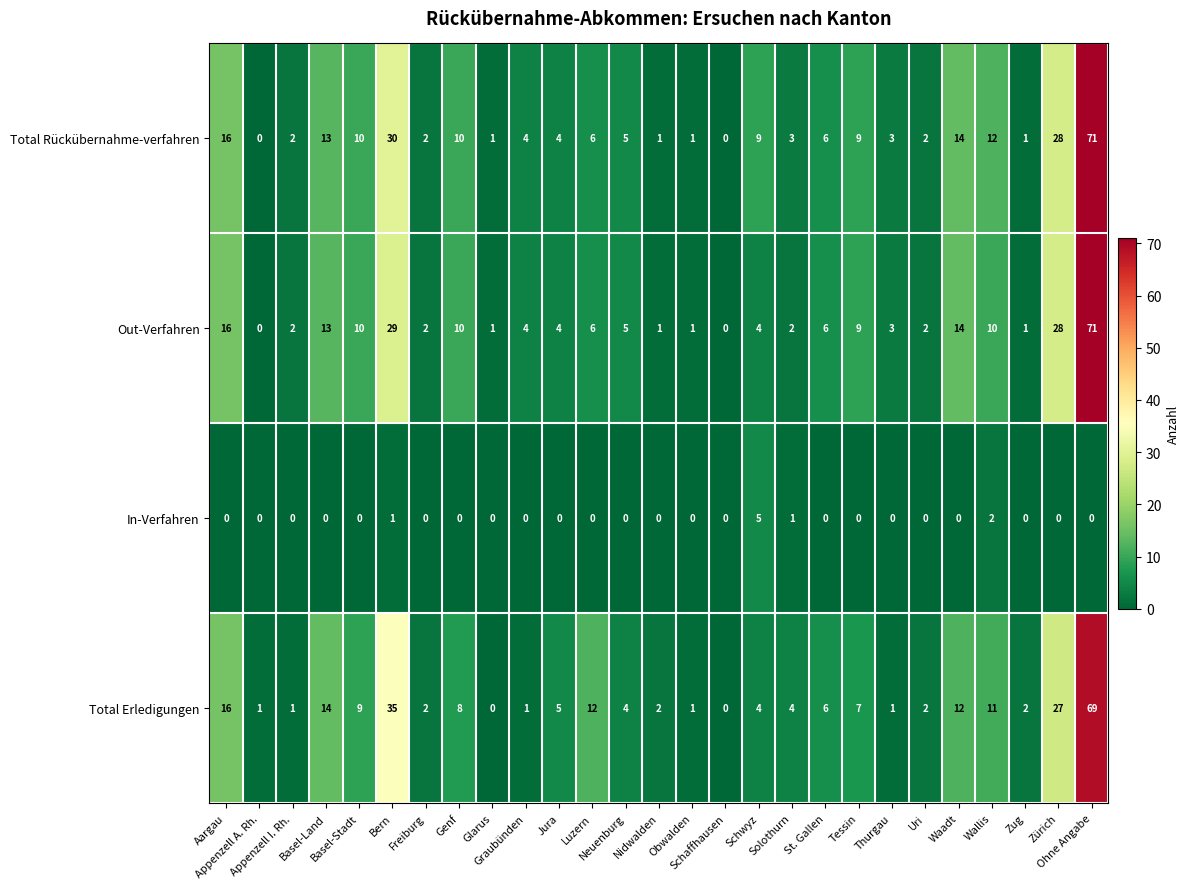

What is the sum of all Out-Verfahren values?

254